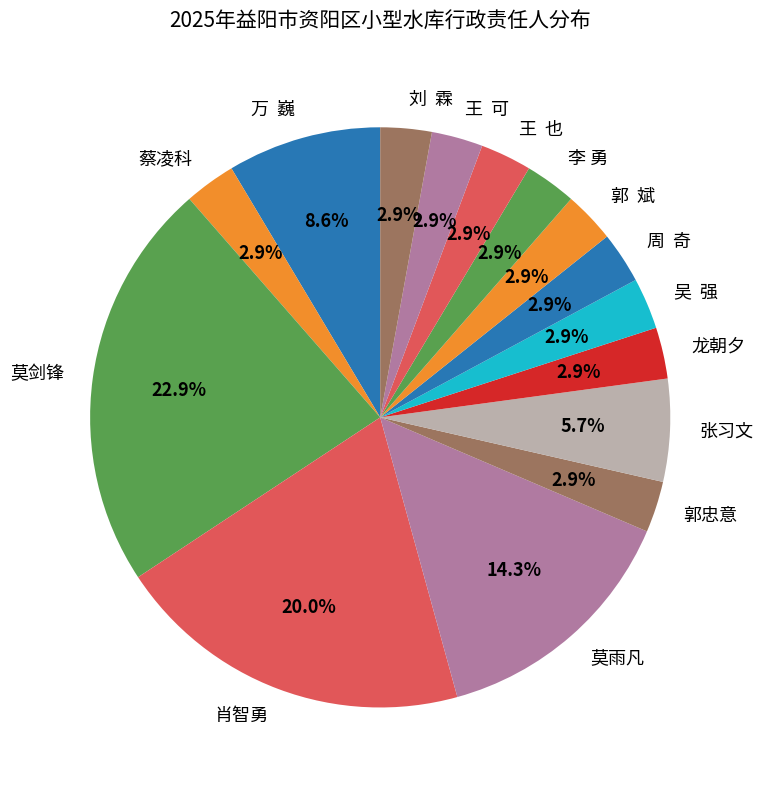

To the nearest percent, what portion does 蔡凌科 represent?

3%